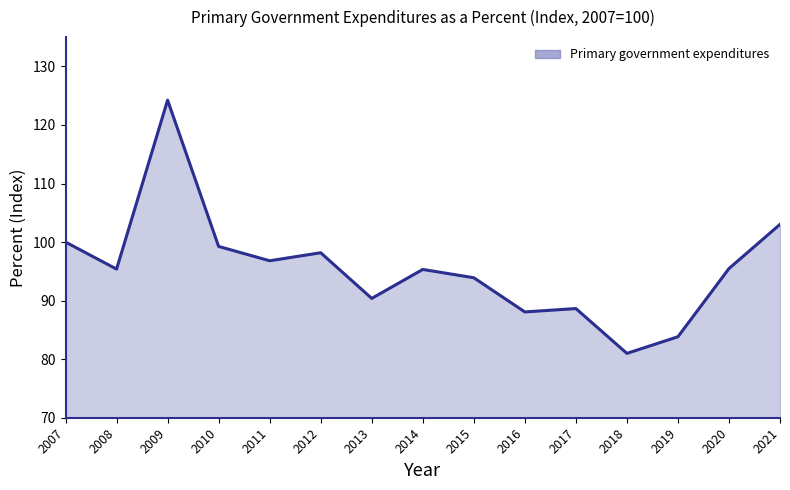

Which category has the lowest value across all series?

2018